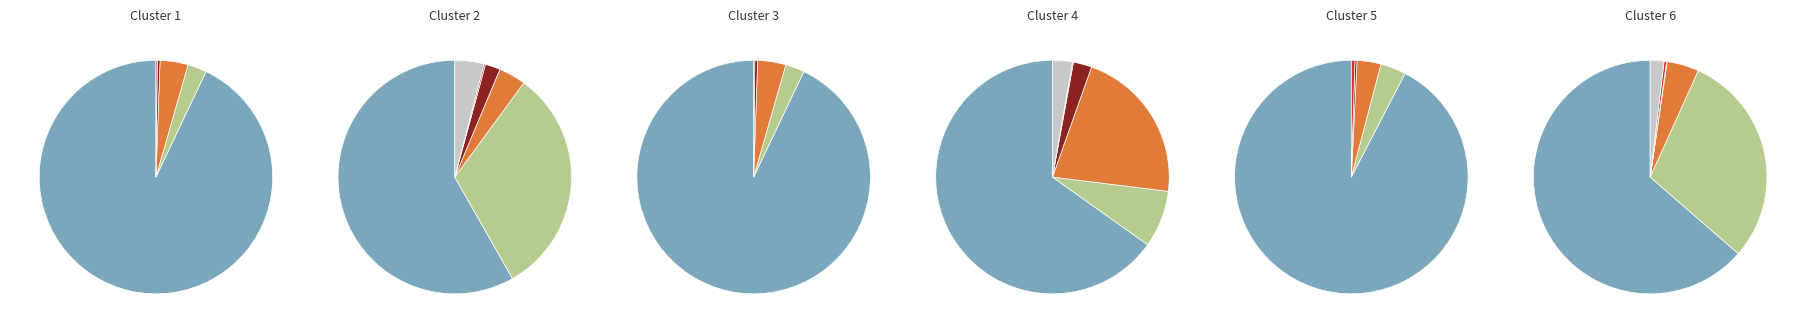

Is it true that Ozeanien is 6% of the pie?

False